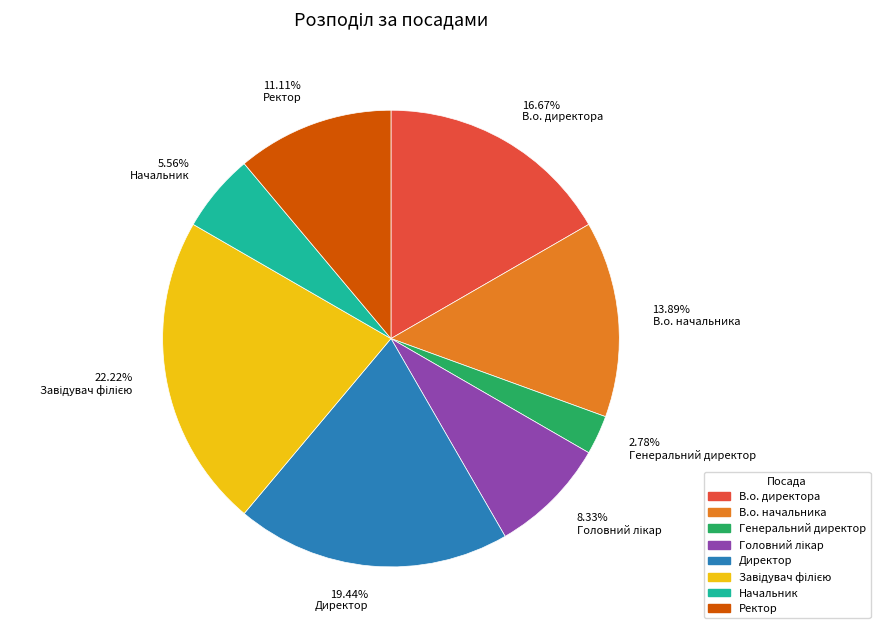

Count the number of slices in the pie.

8